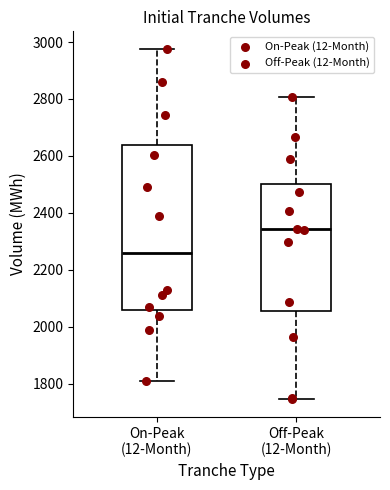

Reading left to right, transcribe this box plot: for each box, give where its median line is, the range the box spans, and where its two whiskers end, as read against the y-axis. The values are not printed on the chart, so give them approximately, as read against the axis.

On-Peak (12-Month): median 2260, box 2060 to 2640, whiskers 1800 to 2980
Off-Peak (12-Month): median 2340, box 2060 to 2500, whiskers 1740 to 2800